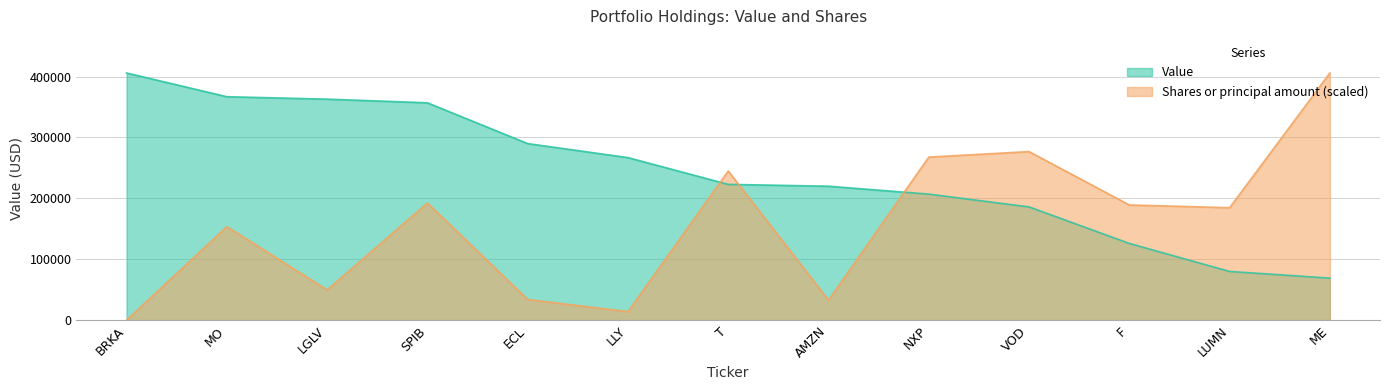

What is the sum of the Value values at F and NXP?

333000.0